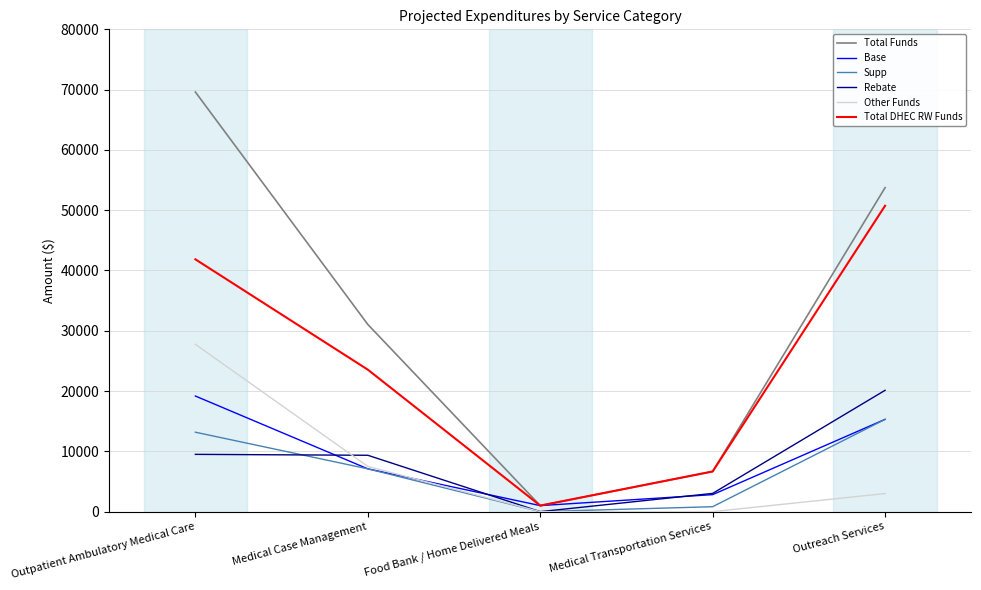

How many distinct data groups are displayed?

6